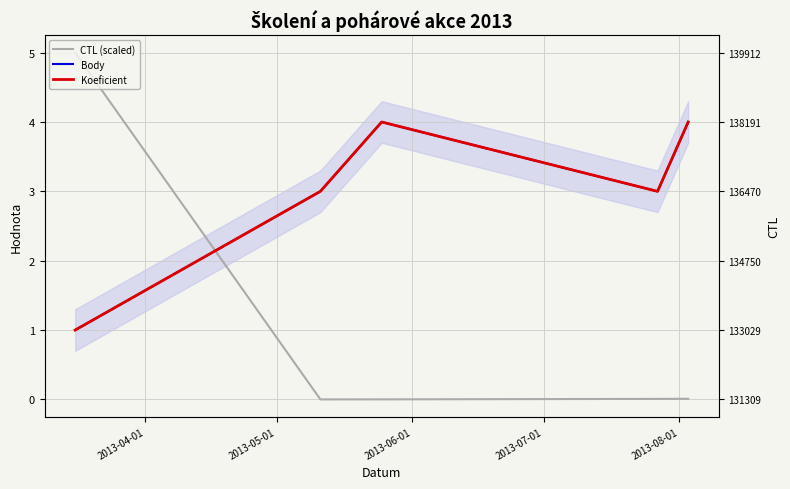

After their last crossing, which series has the higher values: Koeficient or CTL (scaled)?

Koeficient